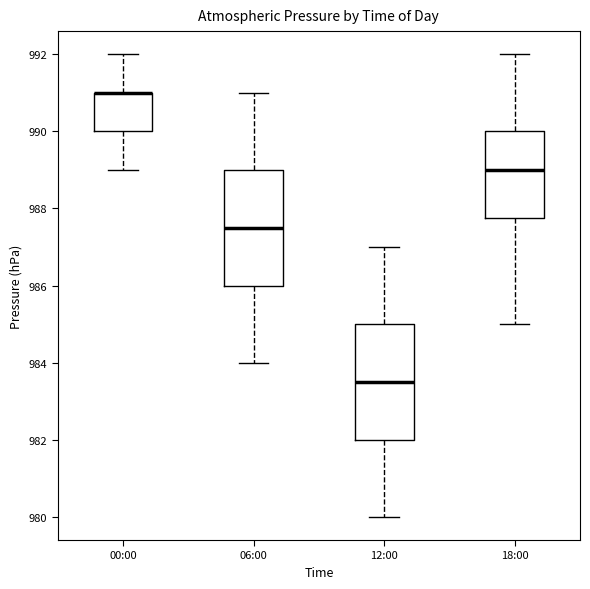

Where is the lower edge of the box for 12:00 on the y-axis? The values are not printed on the chart, so give them approximately, as read against the axis.

982.0